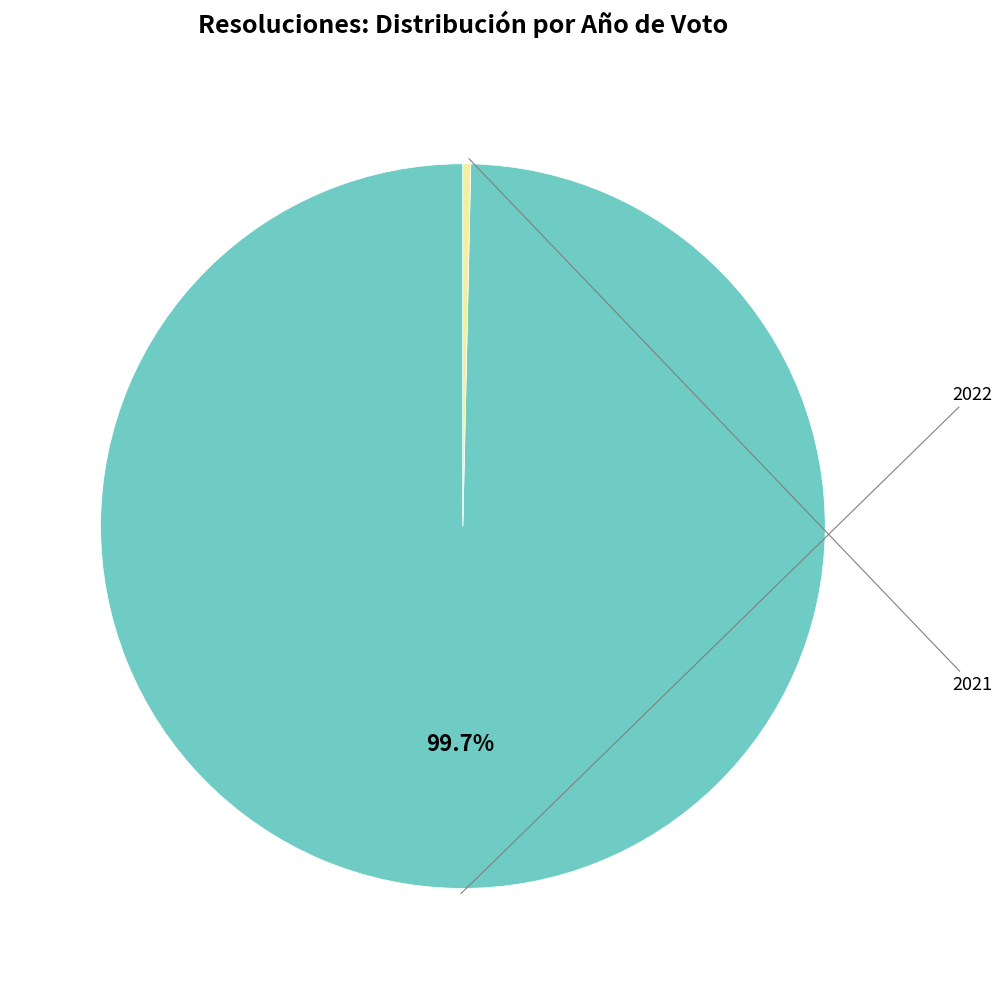

Is there any slice that represents more than half of the pie?

Yes